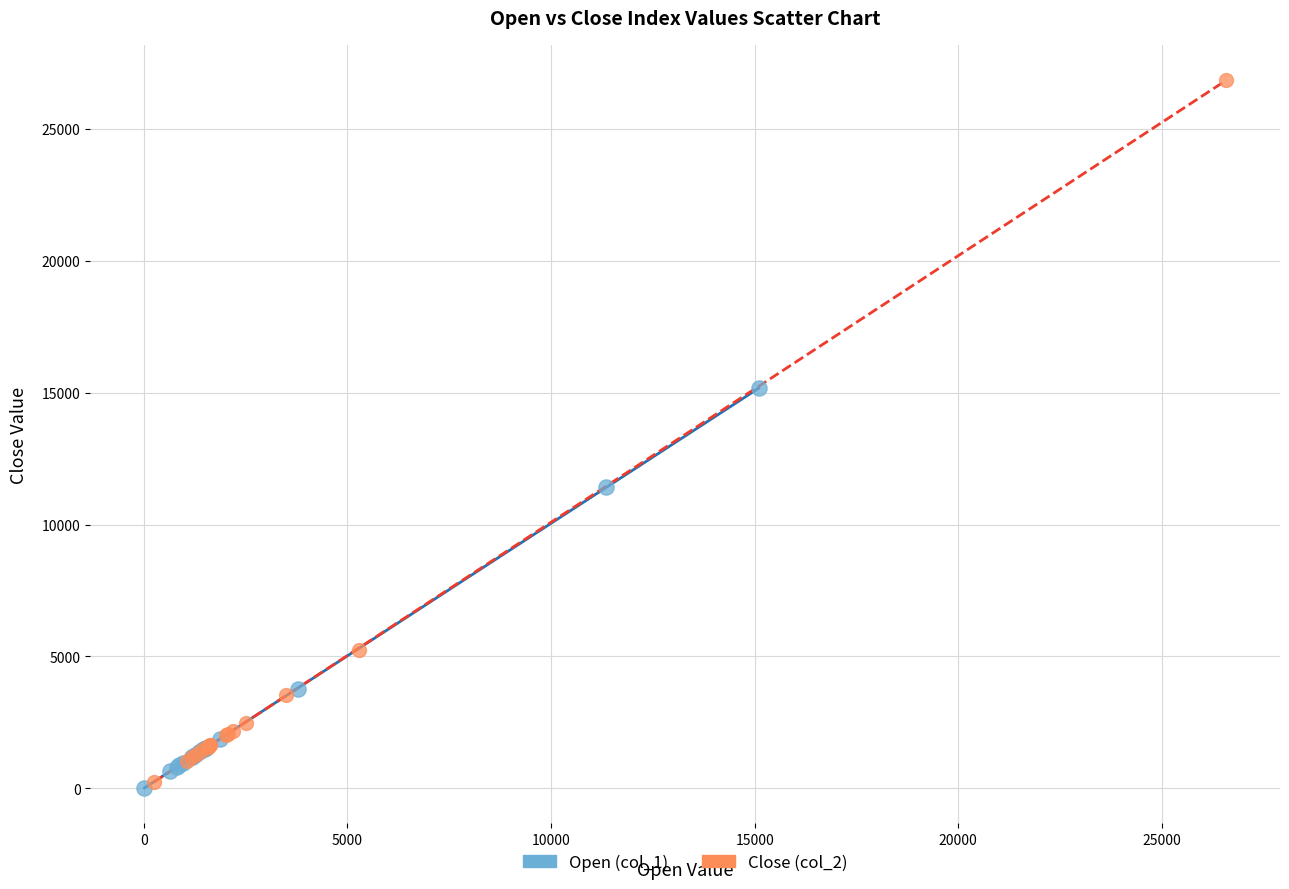

Which series contains the highest Y value?

Close (col_2)